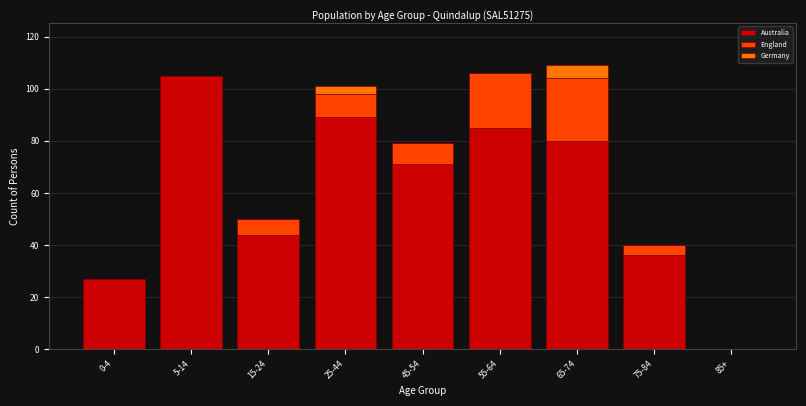

Reading left to right, transcribe the values for Australia.

0-4=27	5-14=105	15-24=44	25-44=89	45-54=71	55-64=85	65-74=80	75-84=36	85+=0